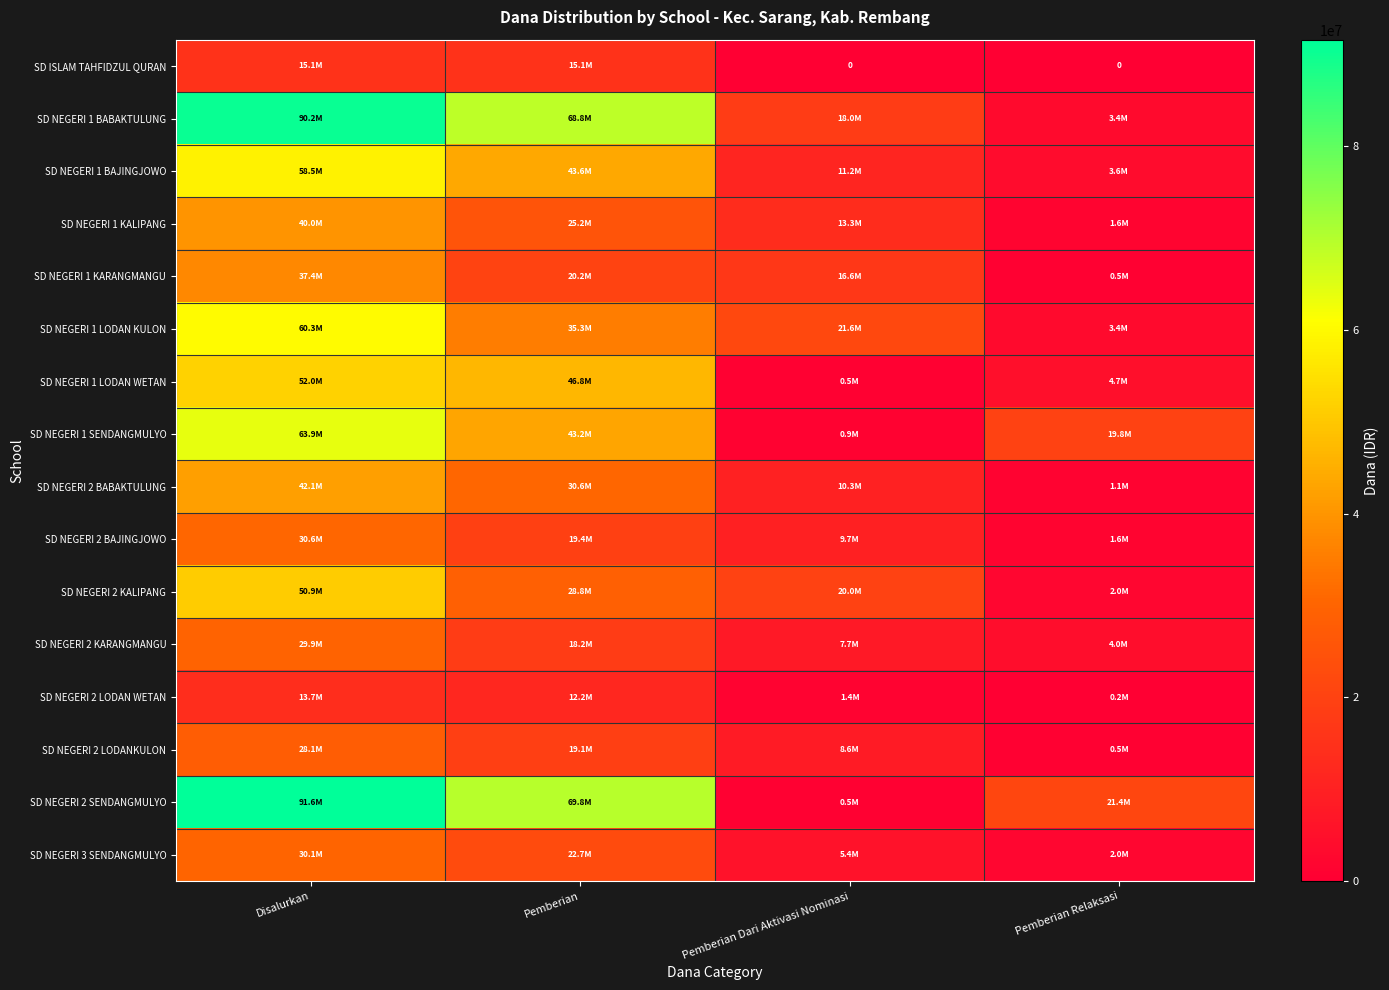

Rank the series by their maximum value, from lowest to highest.

SD NEGERI 2 LODAN WETAN, SD ISLAM TAHFIDZUL QURAN, SD NEGERI 2 LODANKULON, SD NEGERI 2 KARANGMANGU, SD NEGERI 3 SENDANGMULYO, SD NEGERI 2 BAJINGJOWO, SD NEGERI 1 KARANGMANGU, SD NEGERI 1 KALIPANG, SD NEGERI 2 BABAKTULUNG, SD NEGERI 2 KALIPANG, SD NEGERI 1 LODAN WETAN, SD NEGERI 1 BAJINGJOWO, SD NEGERI 1 LODAN KULON, SD NEGERI 1 SENDANGMULYO, SD NEGERI 1 BABAKTULUNG, SD NEGERI 2 SENDANGMULYO